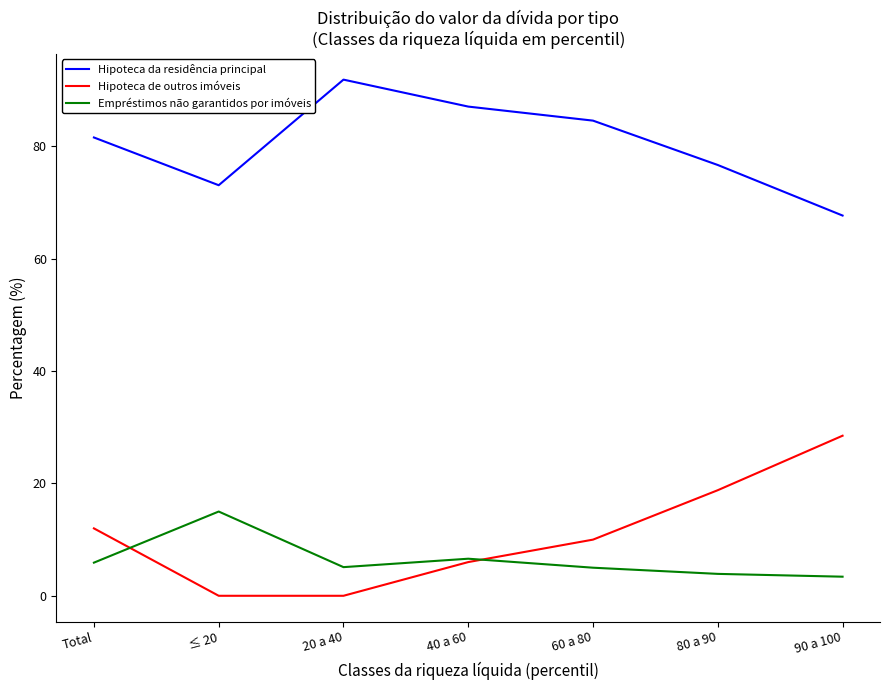

What position from the right is 20 a 40?

5